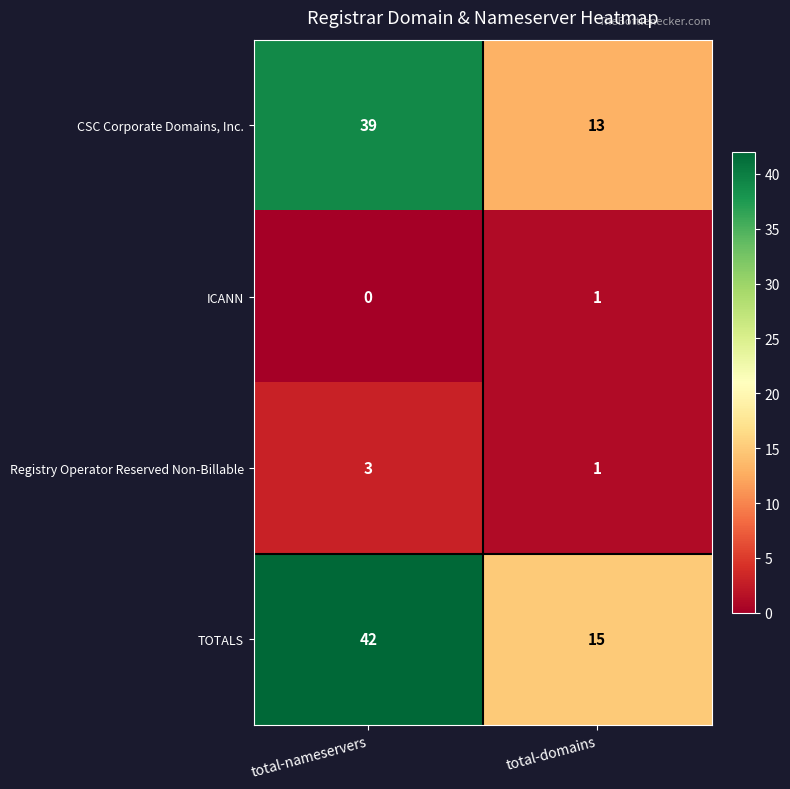

Reading left to right, transcribe all the data shown in this chart.

CSC Corporate Domains, Inc.: total-nameservers=39	total-domains=13
ICANN: total-nameservers=0	total-domains=1
Registry Operator Reserved Non-Billable: total-nameservers=3	total-domains=1
TOTALS: total-nameservers=42	total-domains=15